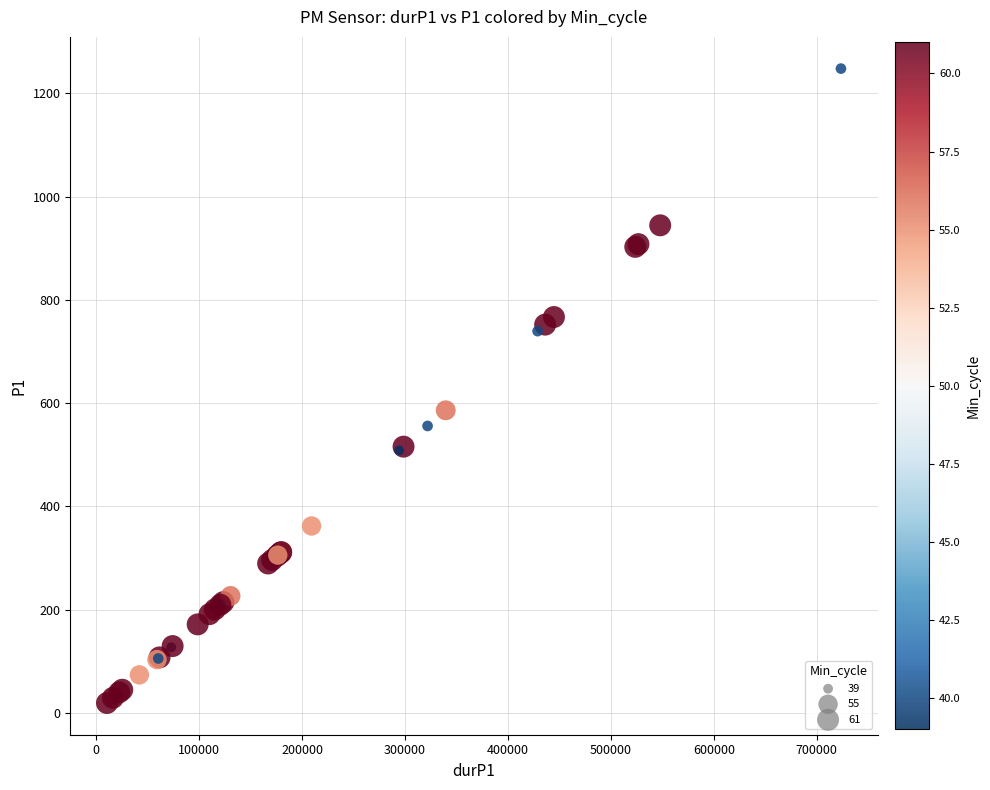

What Y value in the scatter plot is closest to 633?

586.0